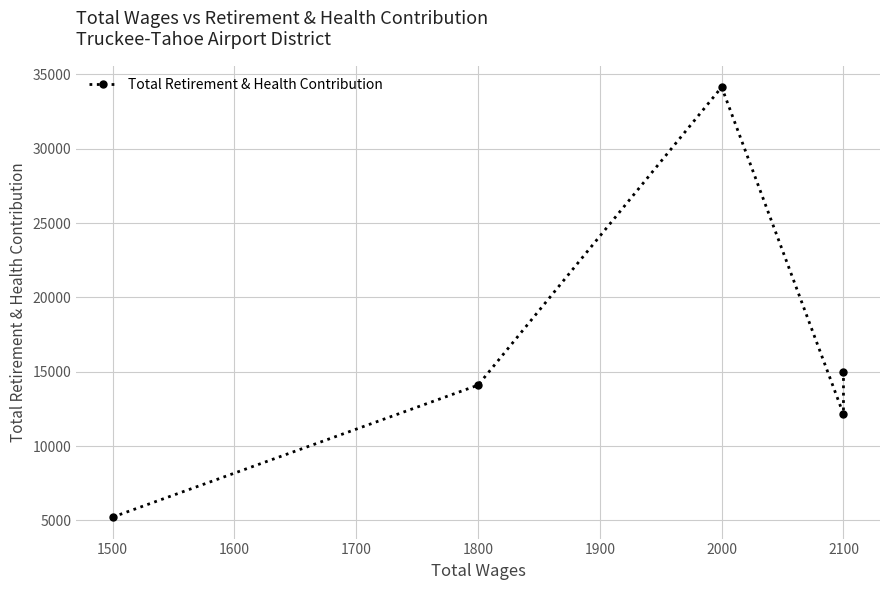

Reading right to left, extract all data points from this chart.

15007	12148	34146	14103	5227